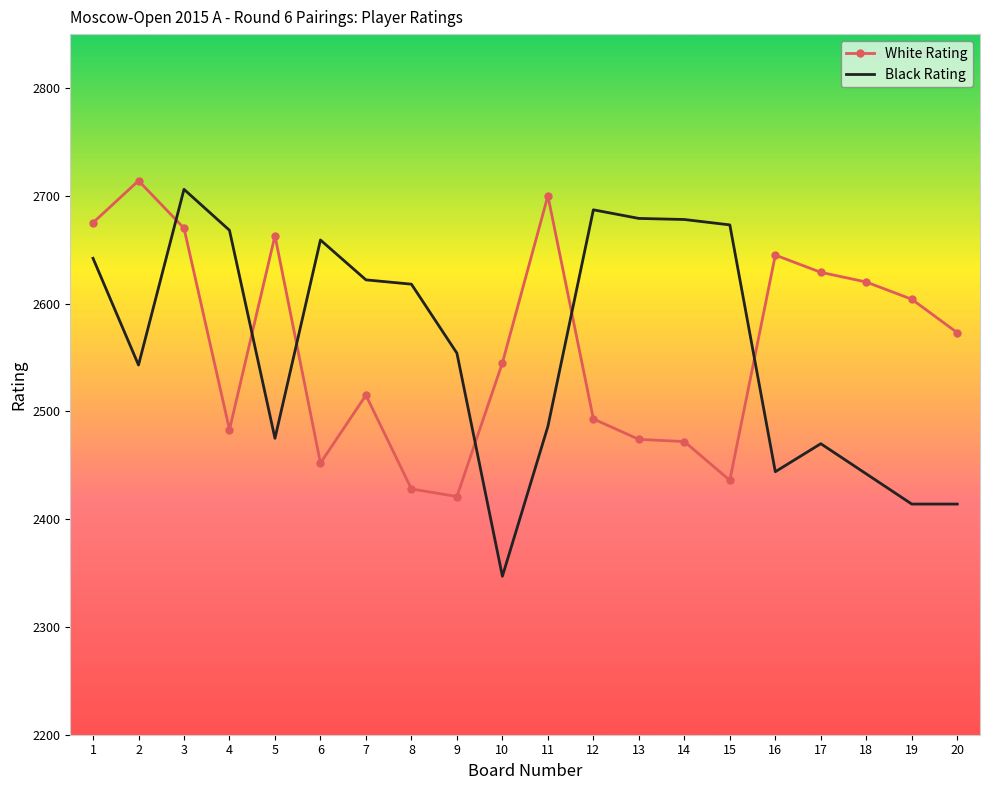

Where is Black Rating nearest to the value 2526?

2